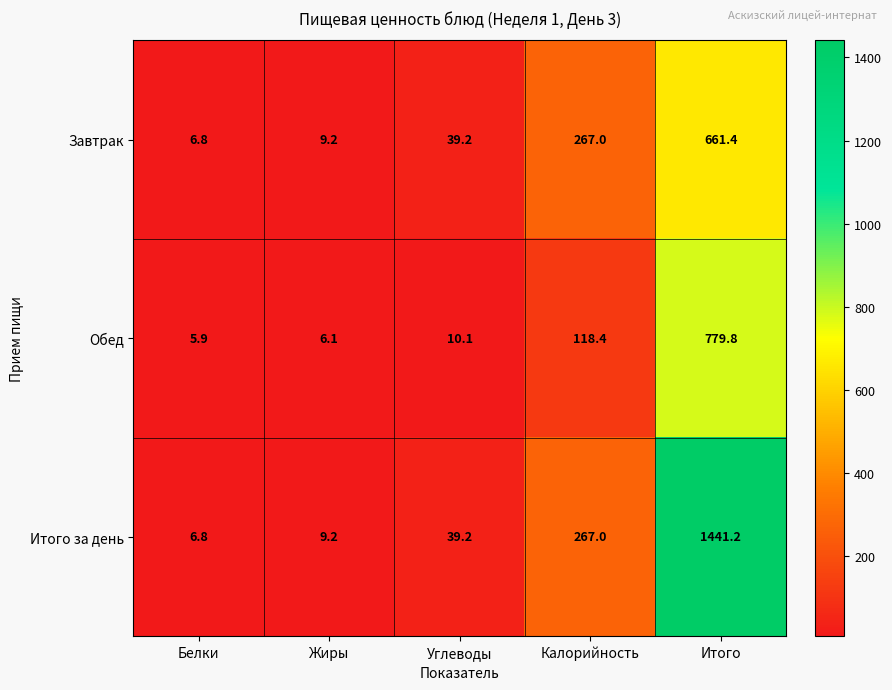

What is the total value across all series at Калорийность?

652.4